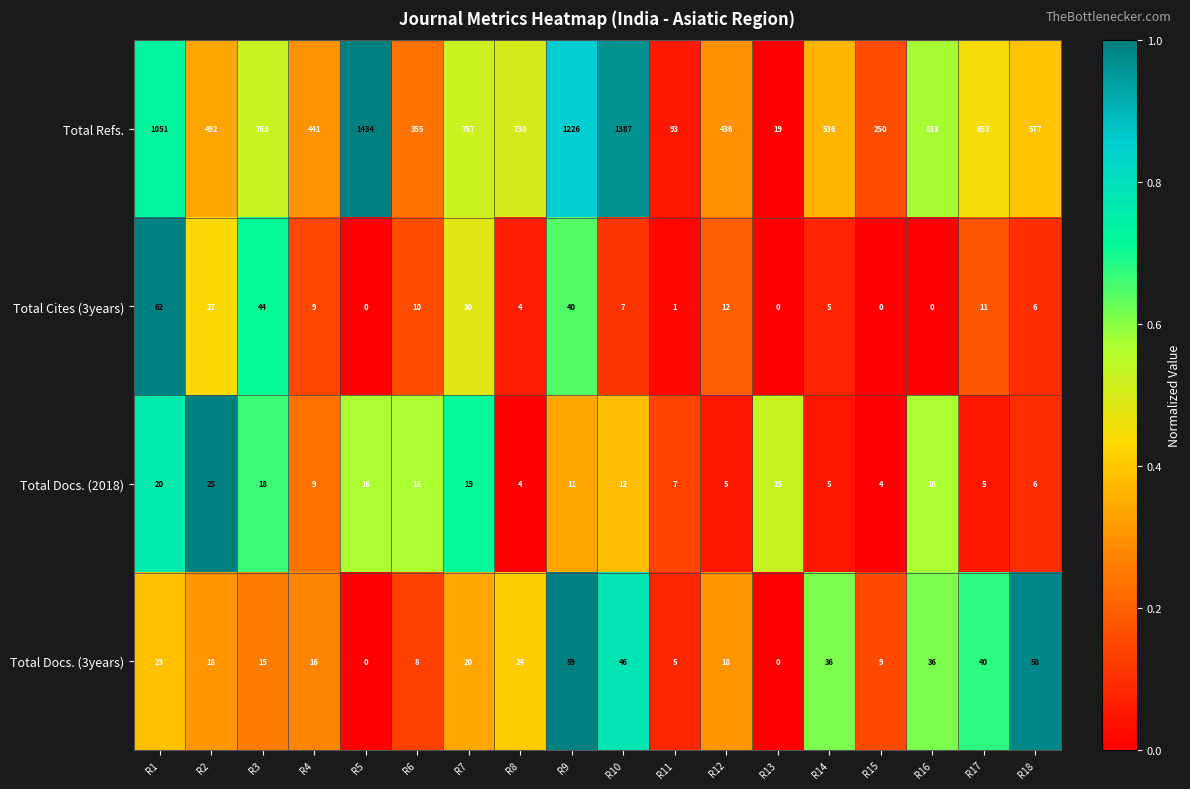

At which category is the sum across all series the highest?

R10